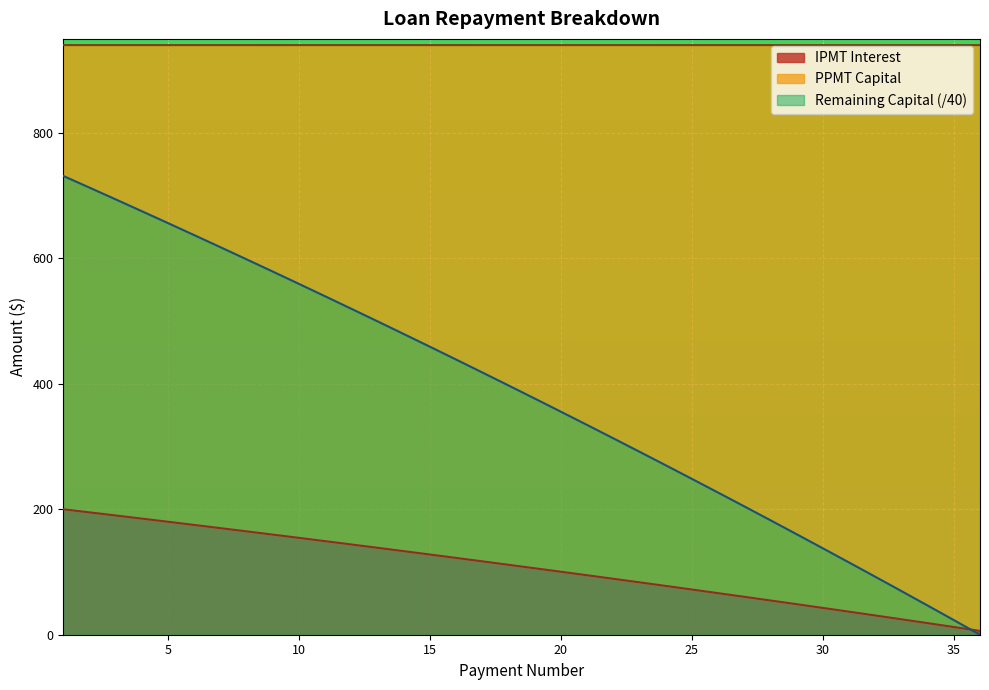

At which label does PPMT Capital first exceed 397?

1